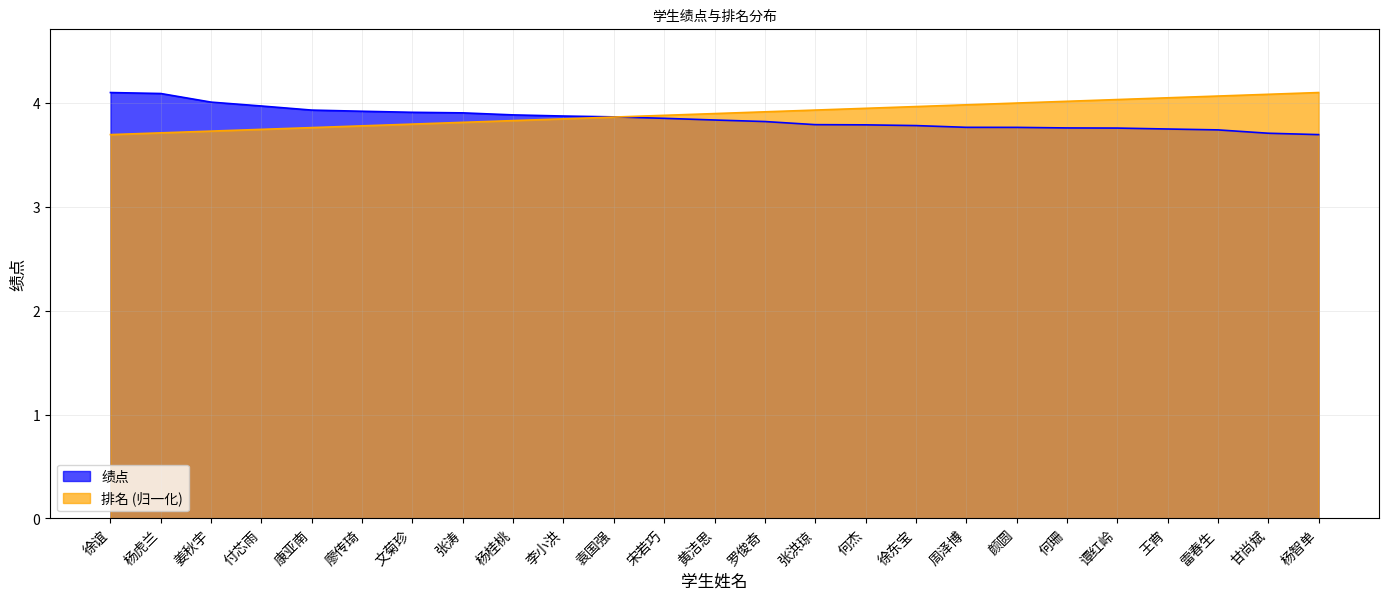

What position from the right is 雷春生?

3